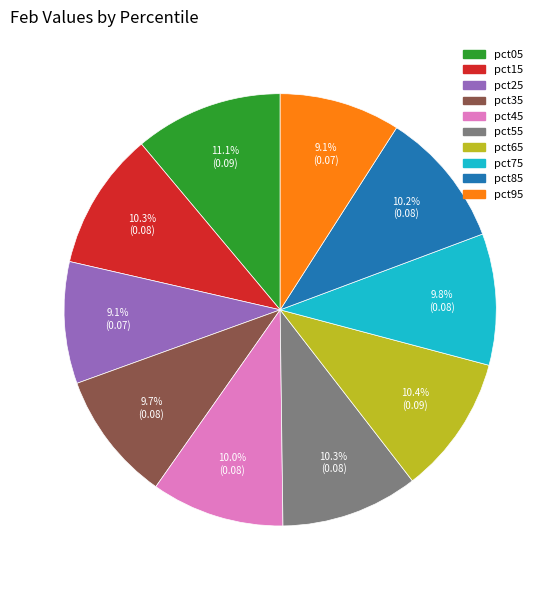

Do pct25 and pct95 together represent more than half of the pie?

No